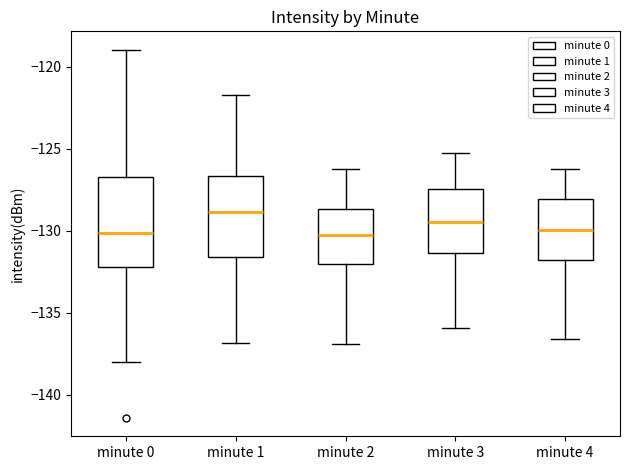

Which box has the highest median line?

minute 1